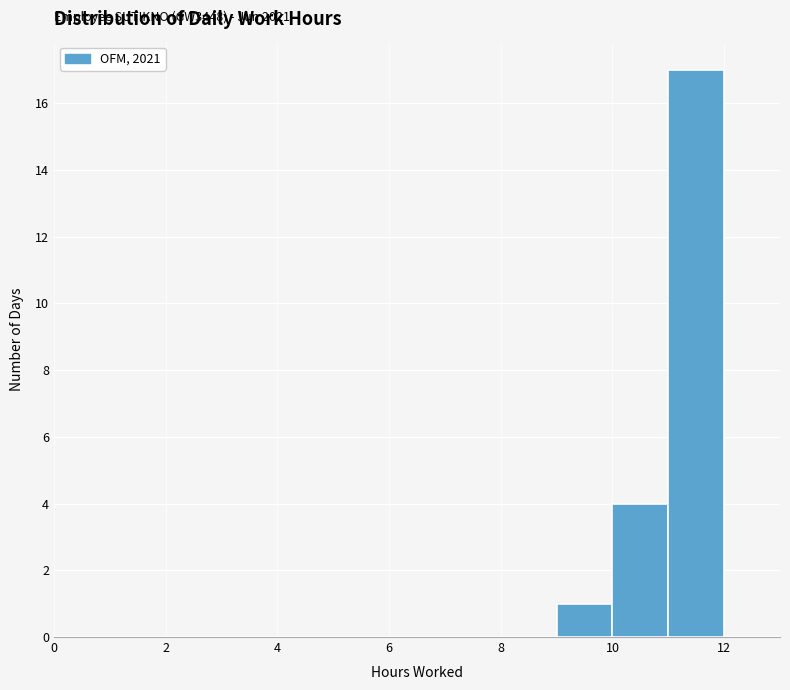

Over which range of the x-axis is the bar tallest?

11 to 12